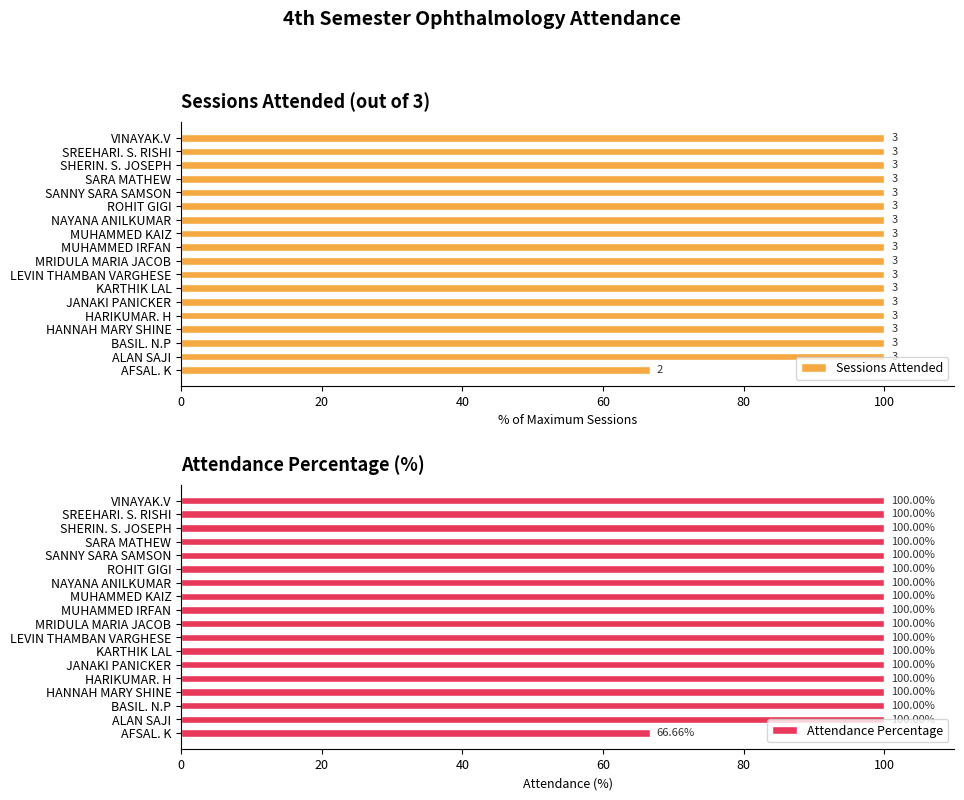

Where is Attendance Percentage nearest to the value 83?

AFSAL. K